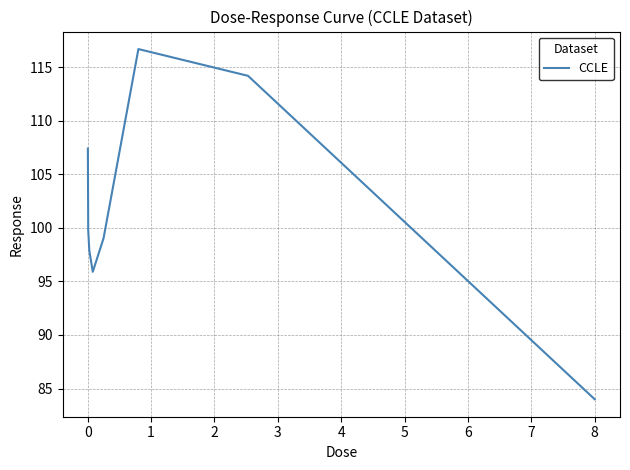

What is the maximum value shown in the chart?

116.7